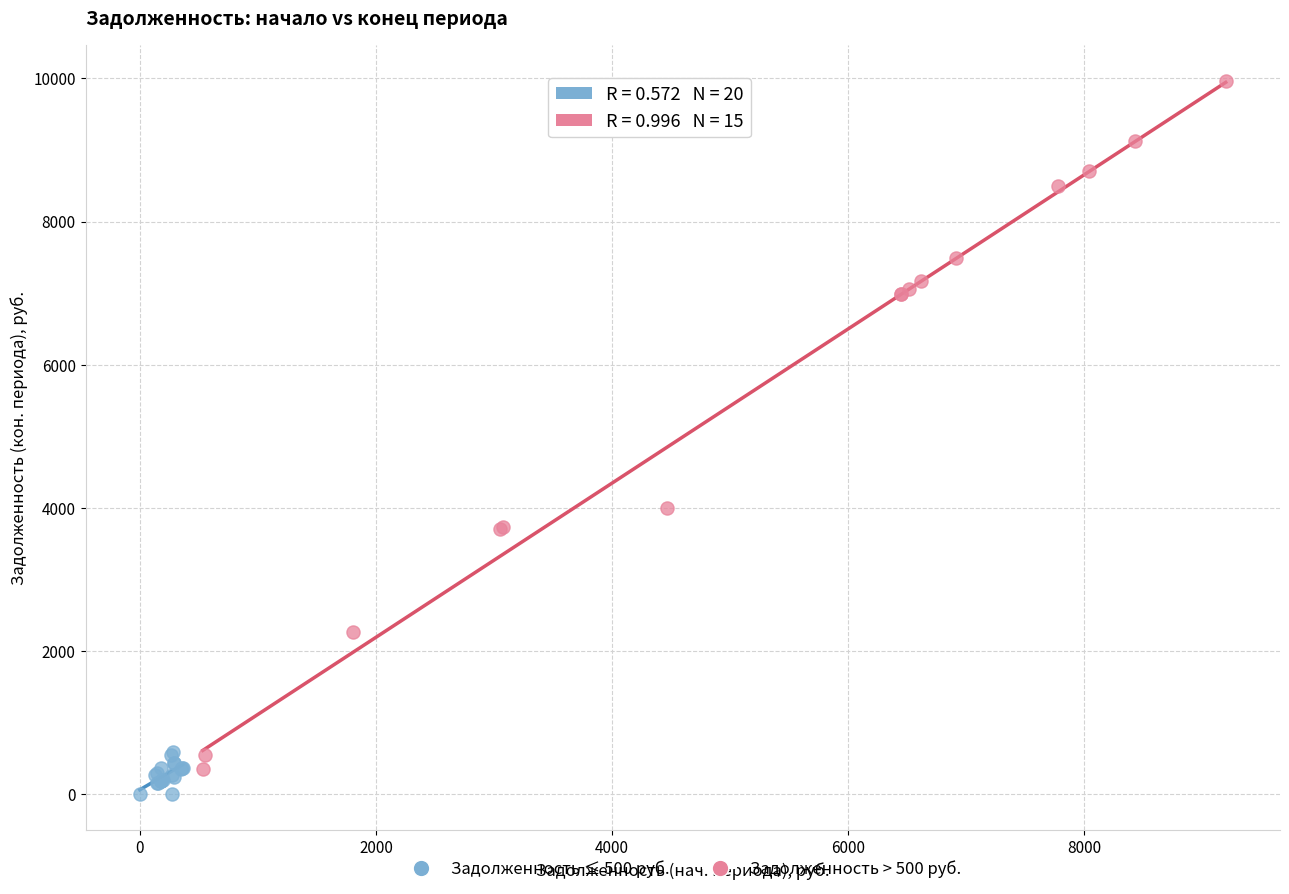

Which series contains the highest Y value?

Задолженность > 500 руб.